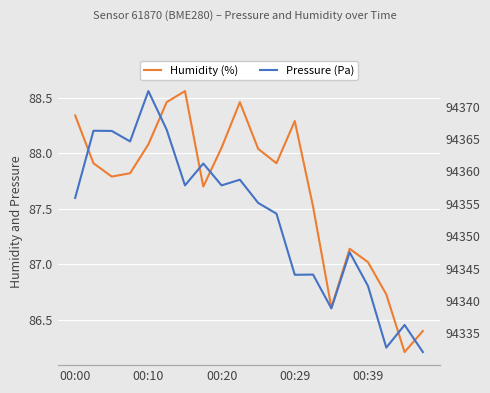

What is the average value of the Pressure (Pa) series?

94352.7